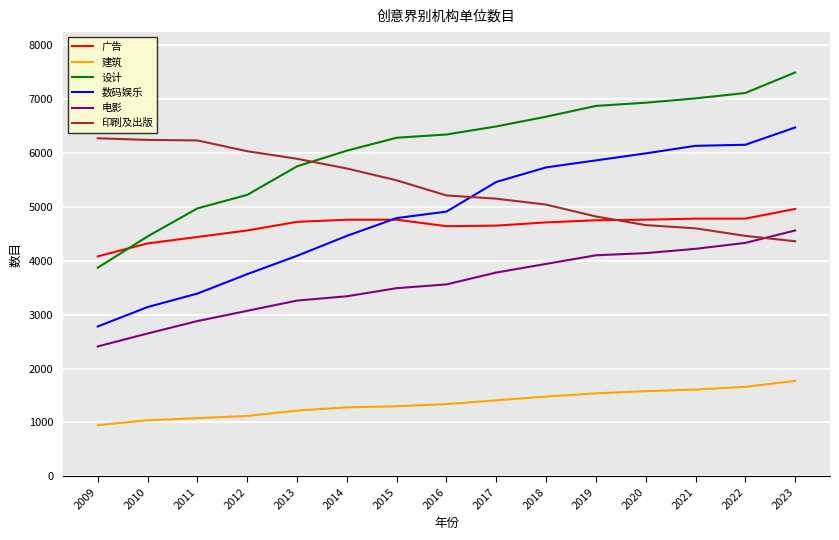

How many intersections are there between 电影 and 印刷及出版?

1